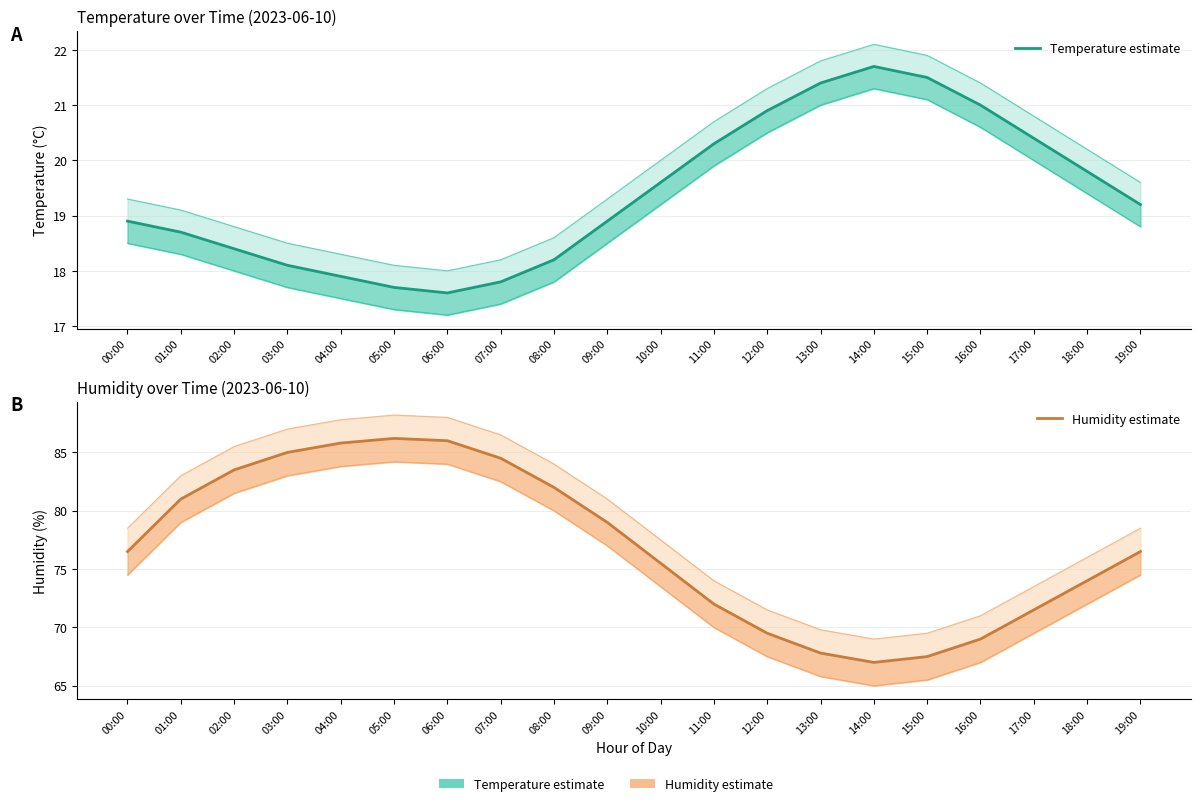

What is the average value of the Humidity estimate series?

77.0